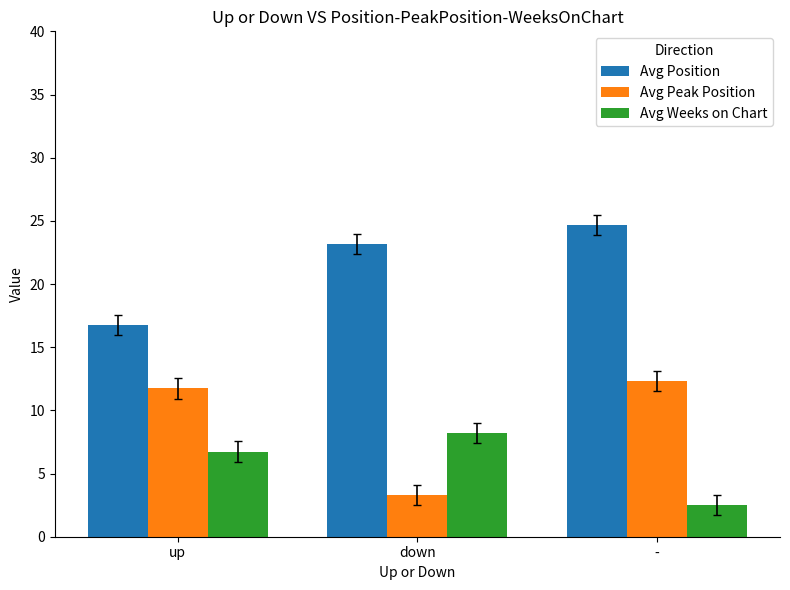

Which series has the widest spread of values?

Avg Peak Position